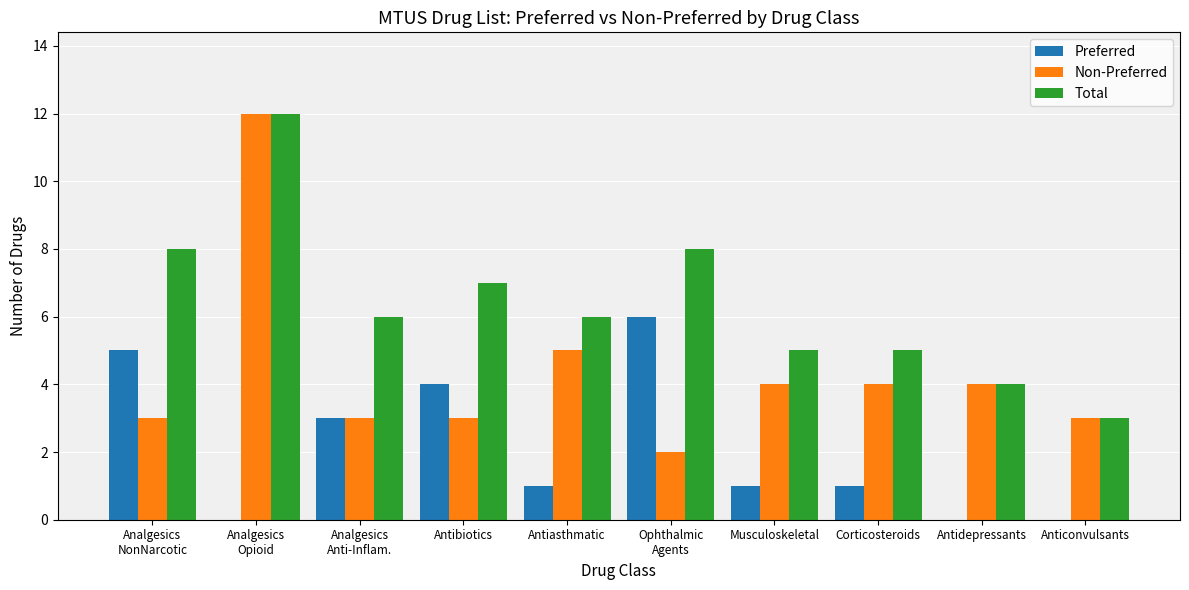

Which series has the largest total across all categories?

Total